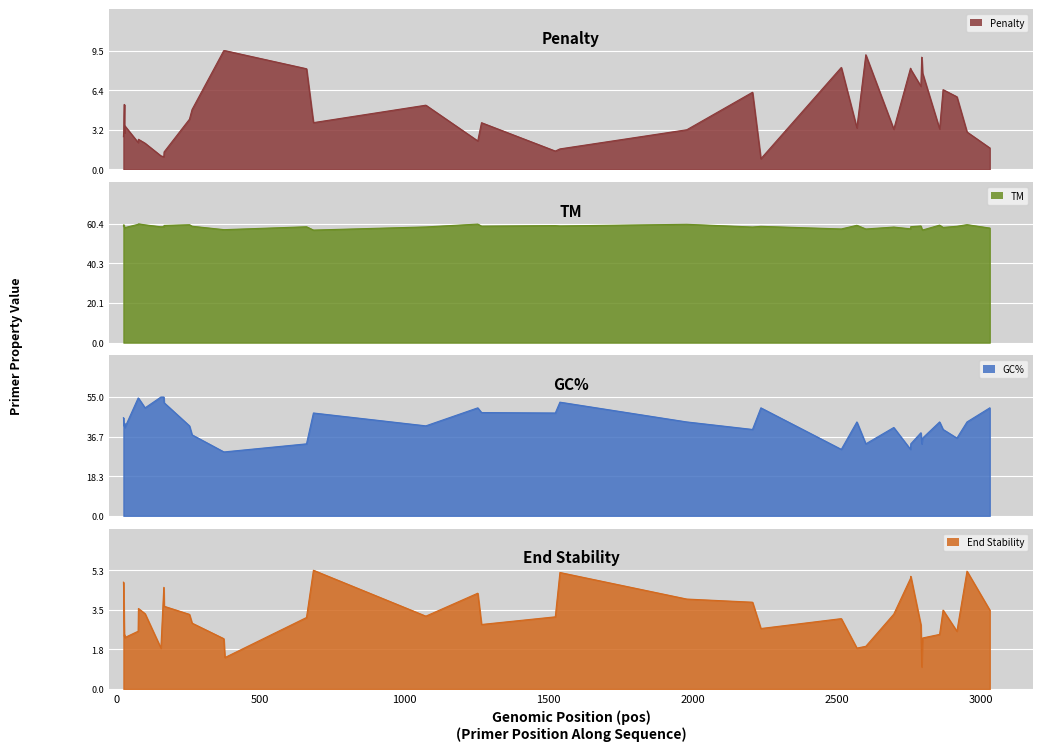

Is it true that Penalty equals 12.6 at 2797?

False